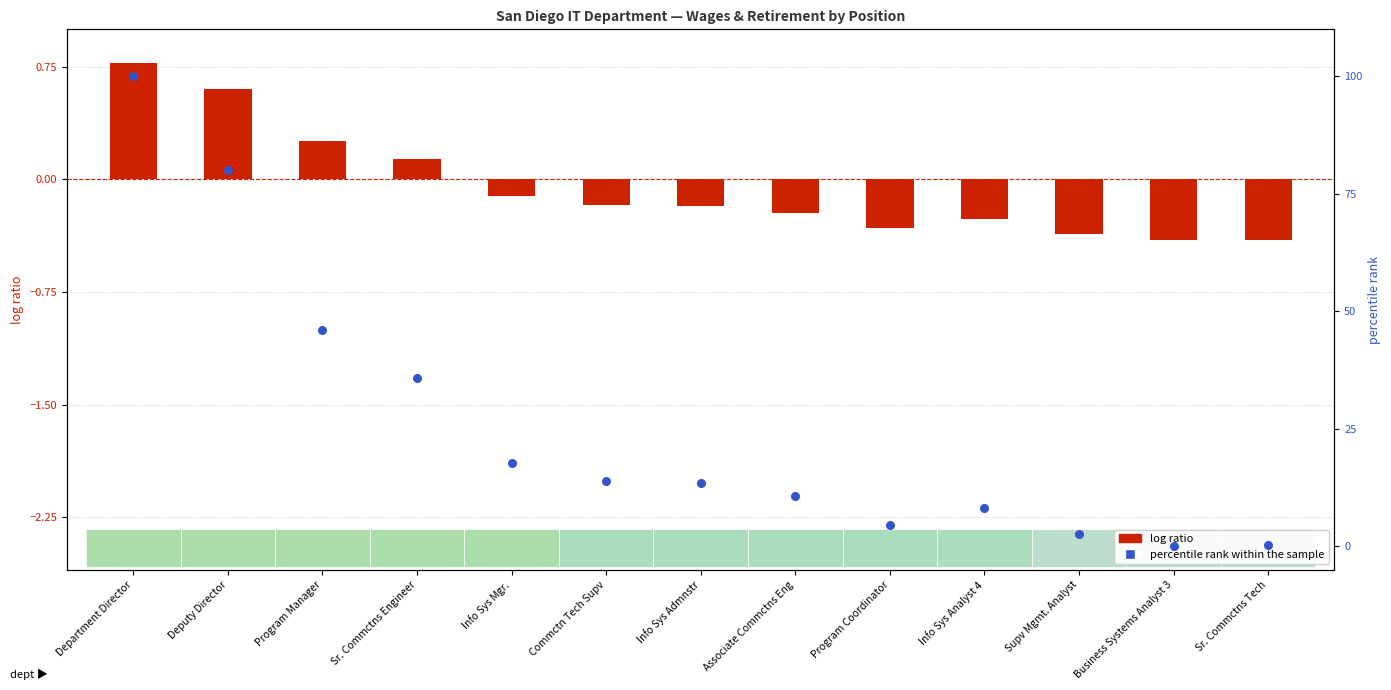

What are all the series names shown in the legend?

log ratio, percentile rank within the sample